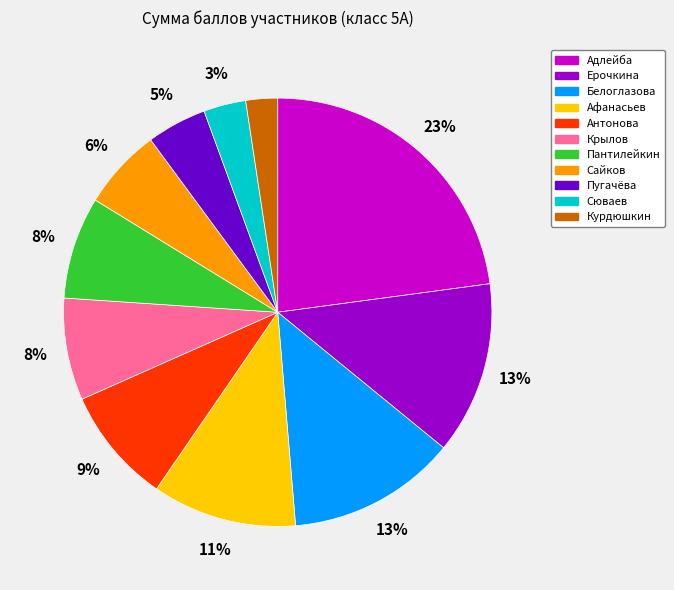

To the nearest percent, what is the combined percentage of Курдюшкин and Пантилейкин?

10%